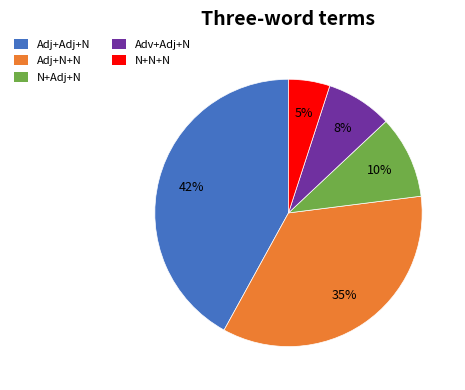

Is there any slice that represents more than half of the pie?

No